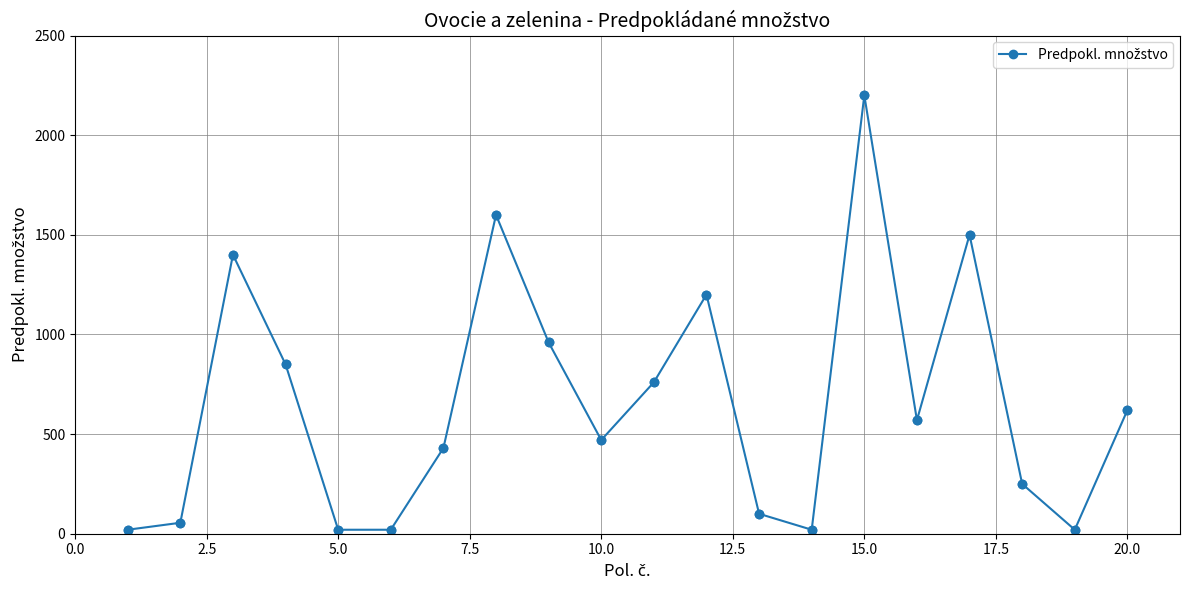

True or false: there are more than 0 points higher than both neighbors.

True